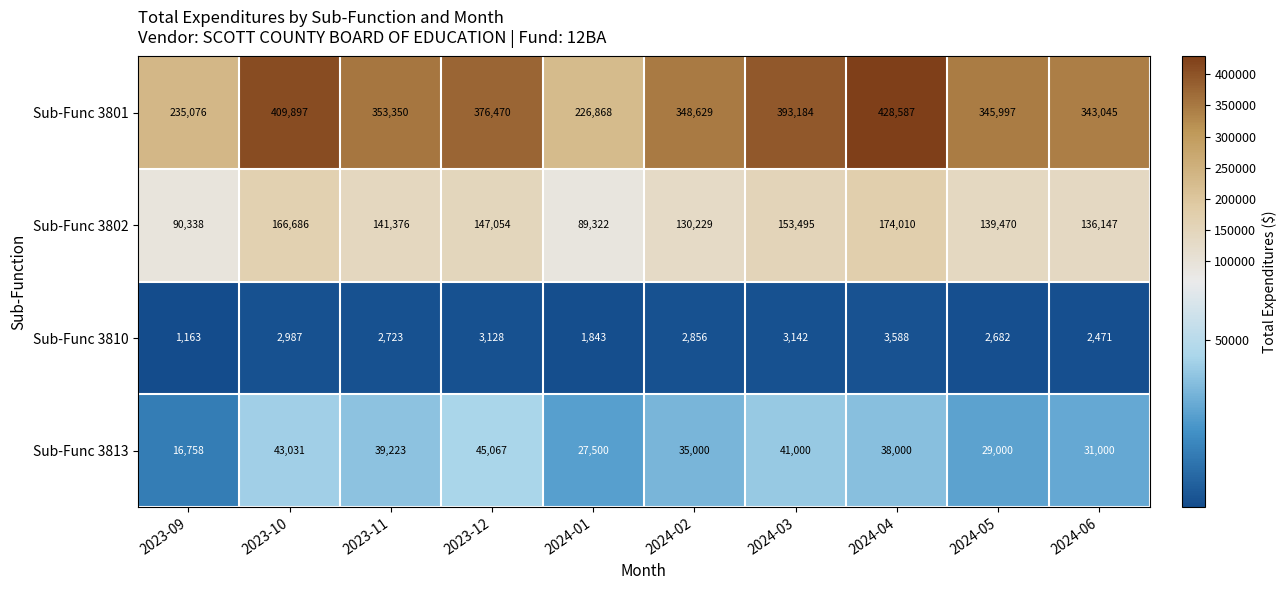

How many data points does each series have?

10